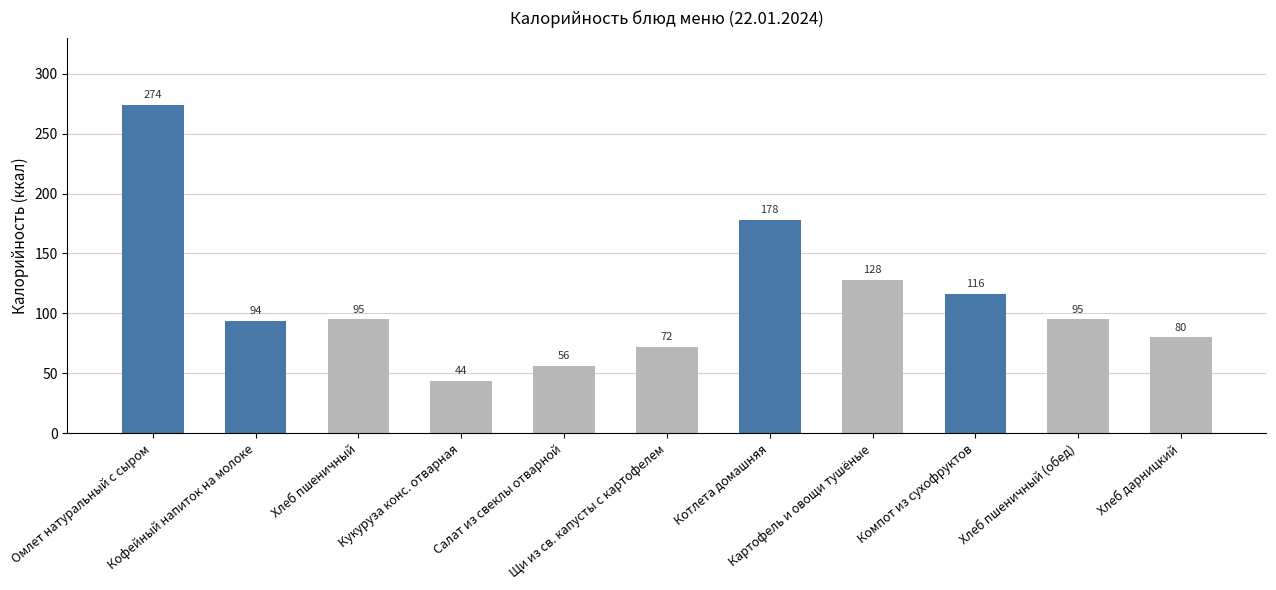

At which label does the data first exceed 95?

Омлет натуральный с сыром